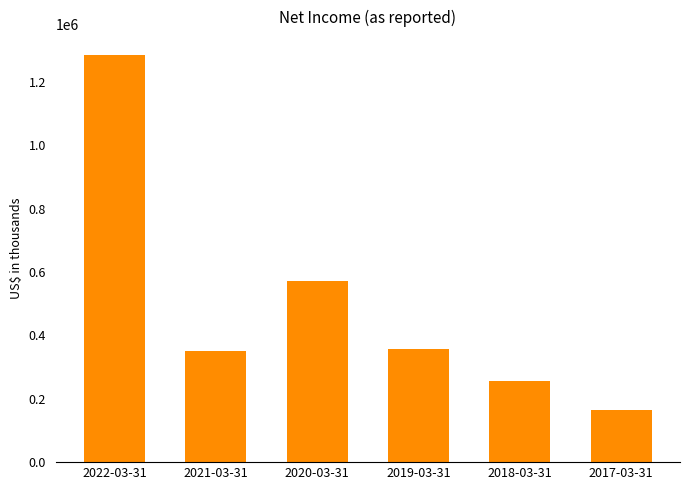

Reading right to left, list all the values displayed in this chart.

164639	255400	355900	570600	349400	1285500